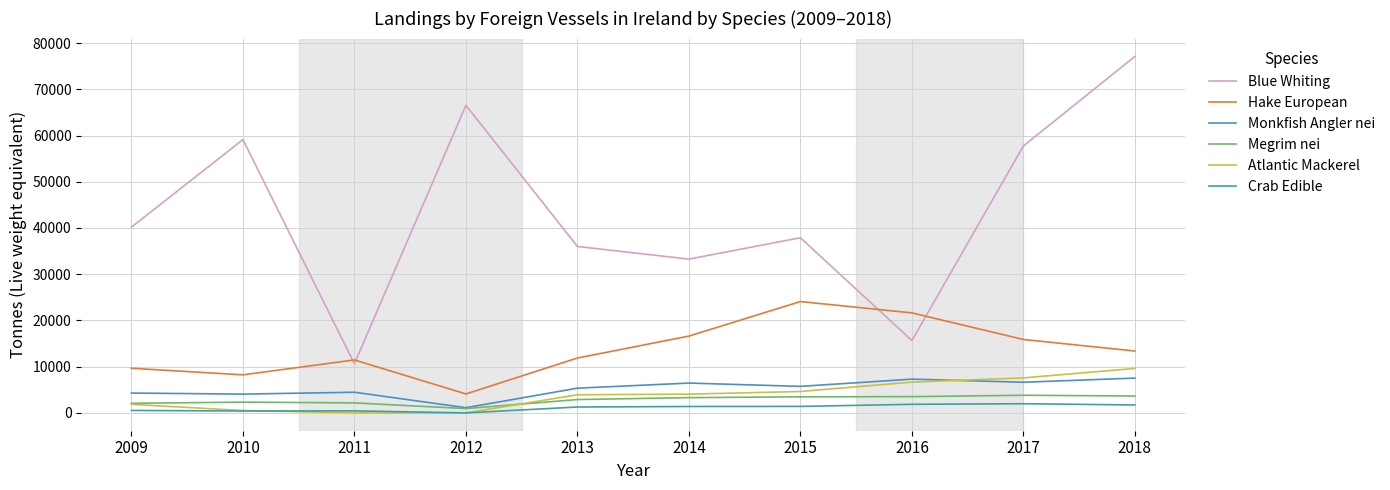

Which series changed the most between 2012 and 2015?

Blue Whiting